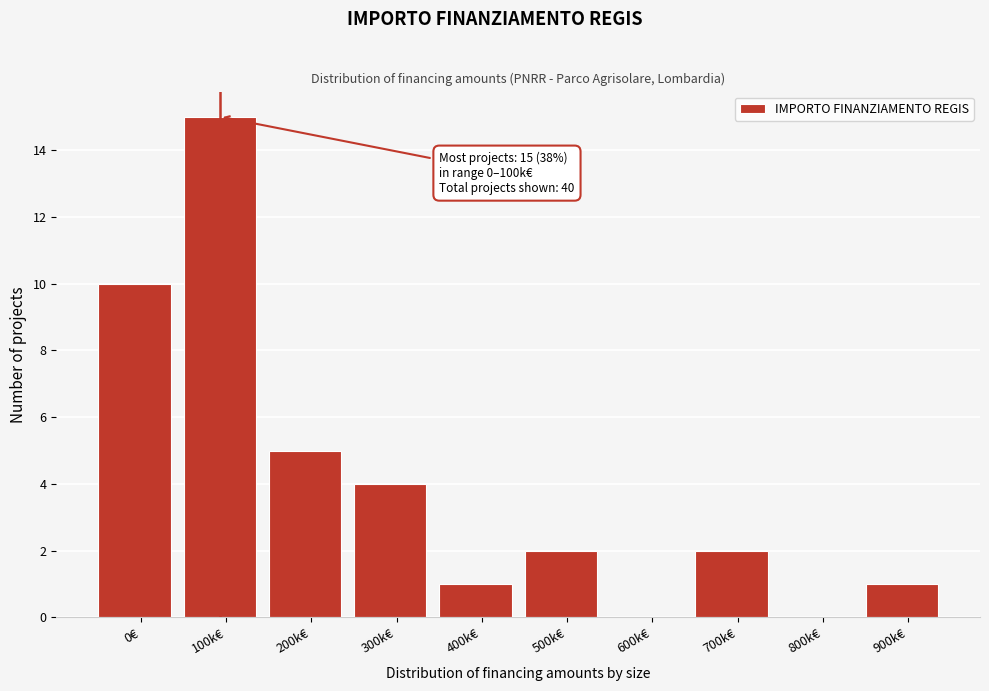

Reading right to left, list all the values displayed in this chart.

900k€=1	800k€=0	700k€=2	600k€=0	500k€=2	400k€=1	300k€=4	200k€=5	100k€=15	0€=10